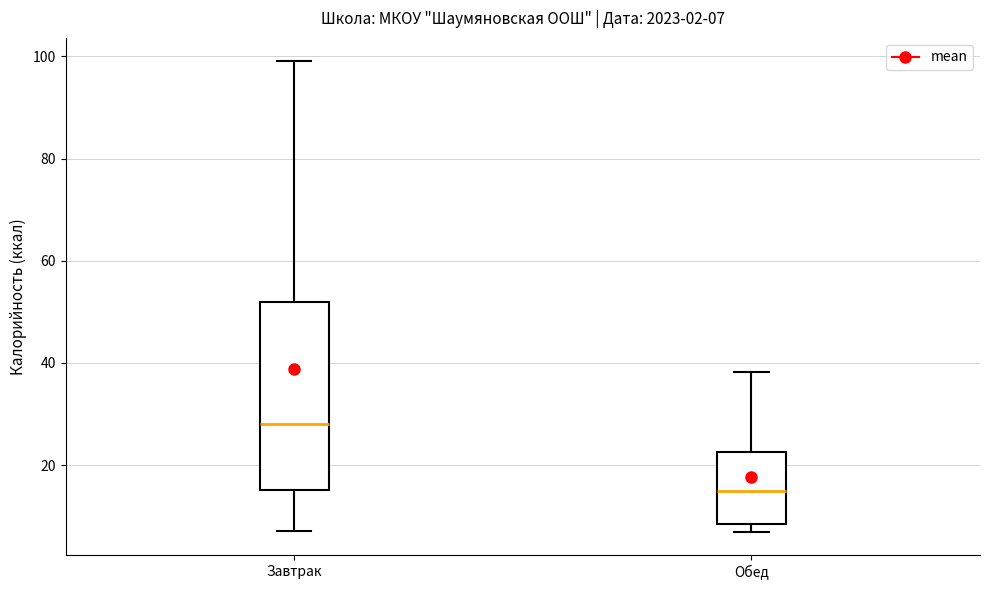

Which box's median line is the lowest?

Обед